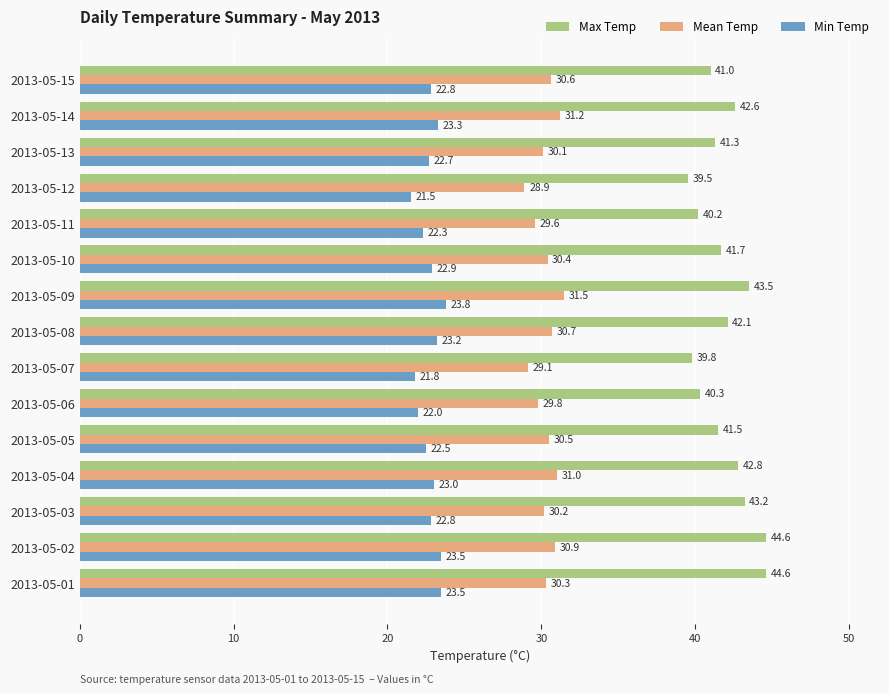

Which series has the largest range (max minus min)?

Max Temp